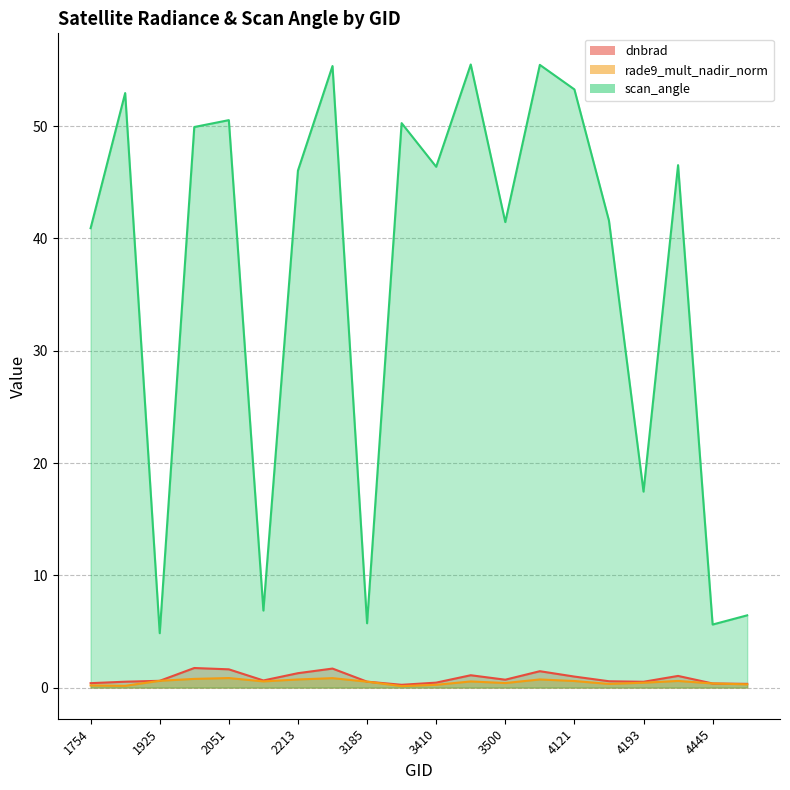

Is it true that dnbrad equals 1.9 at 3446?

False